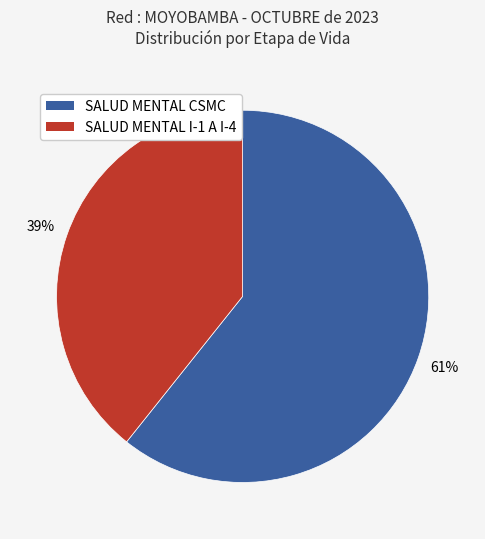

Count the number of slices in the pie.

2